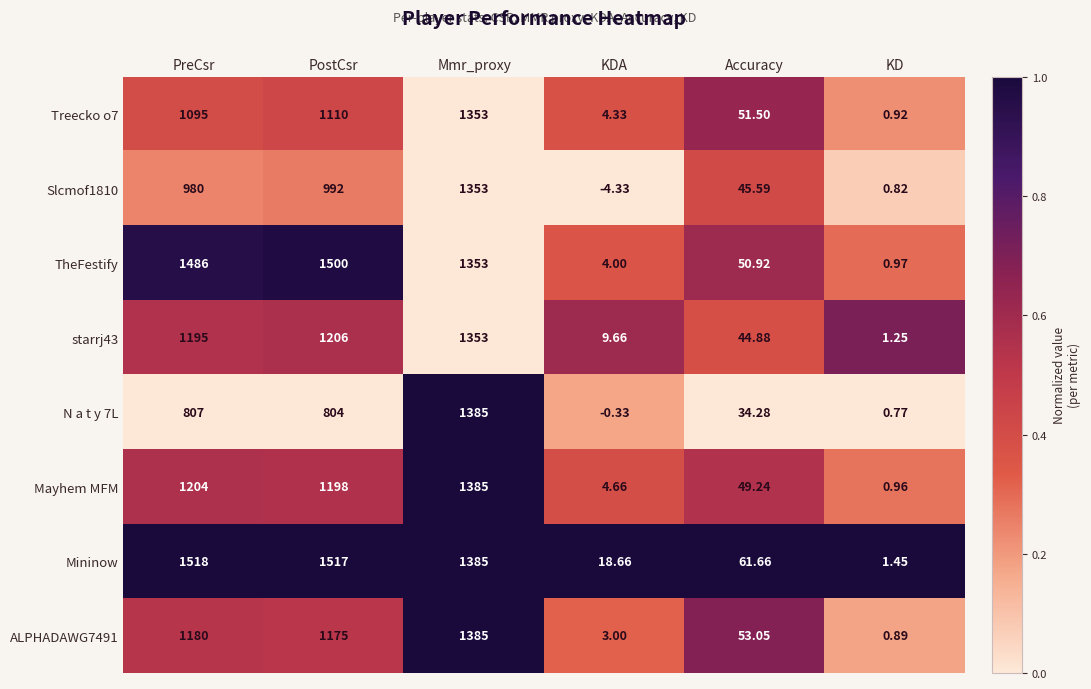

At which category is the sum across all series the highest?

Mmr_proxy